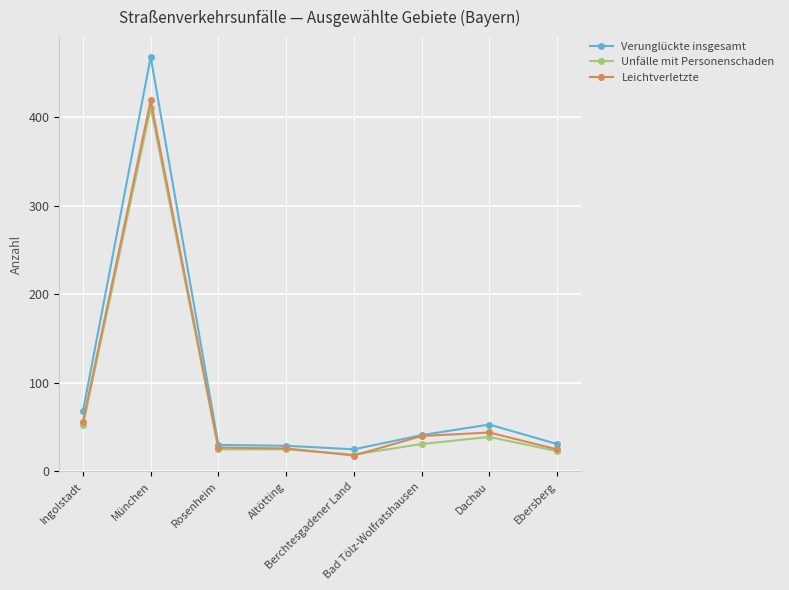

At how many categories does at least one series exceed 299?

1